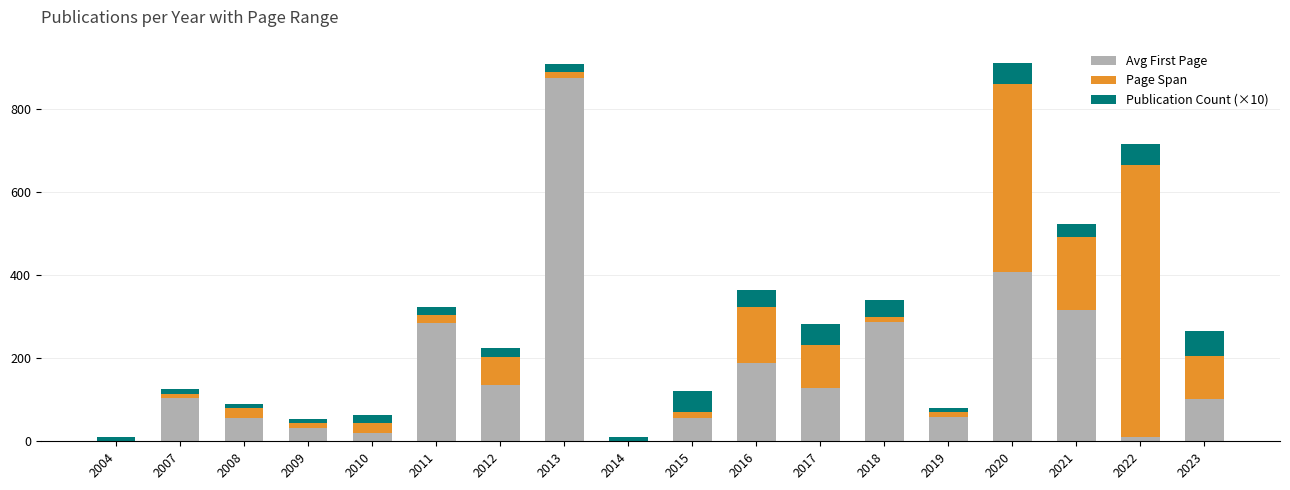

Where is Avg First Page nearest to the value 437?

2020